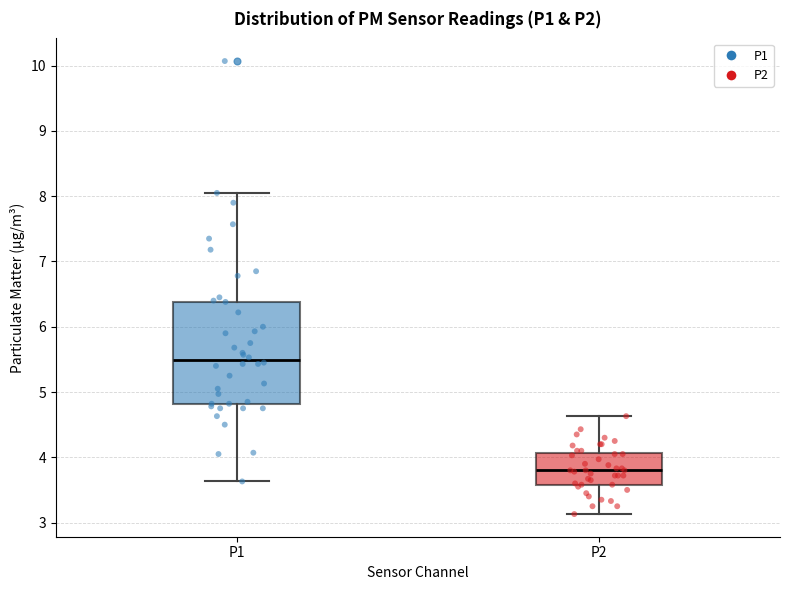

Which box has the lowest median line?

P2